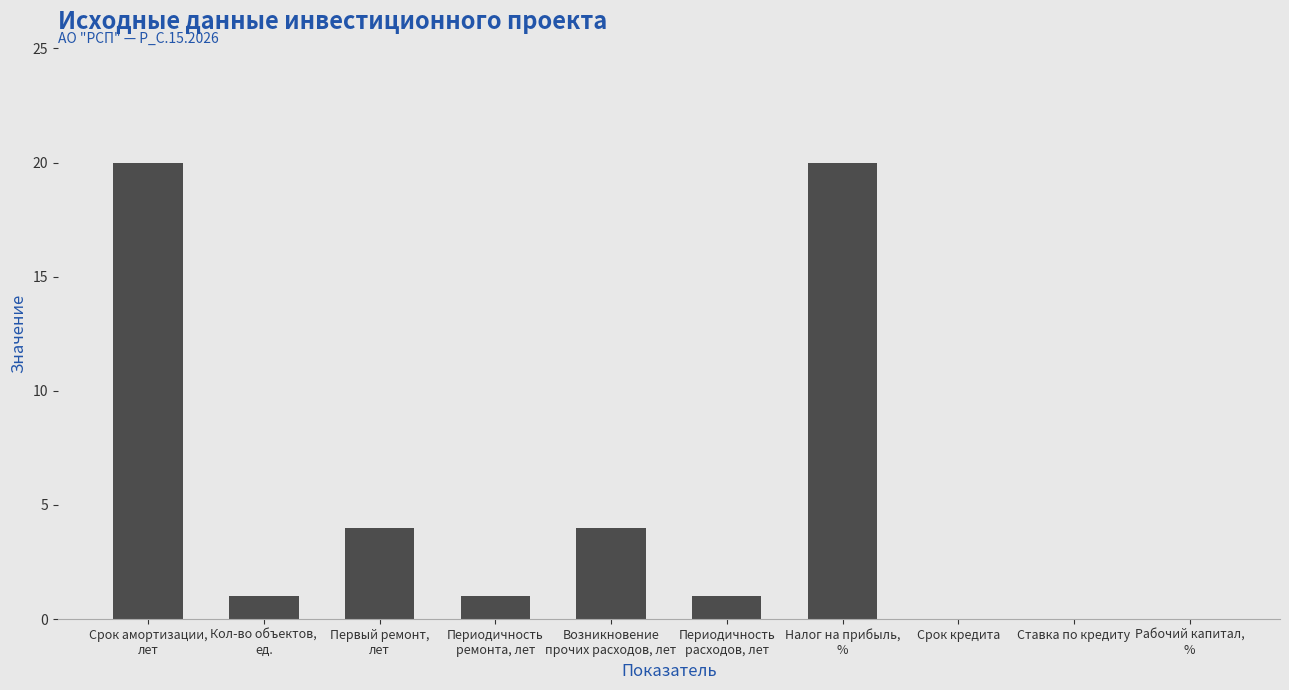

What is the greatest value displayed?

20